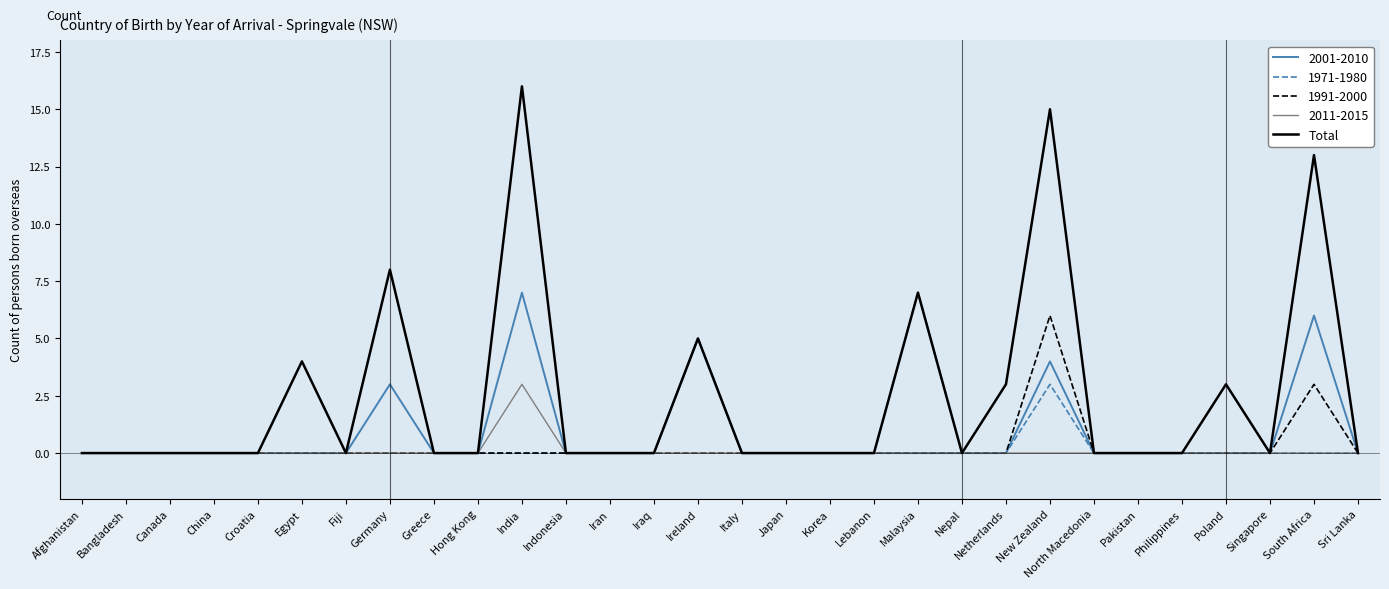

What is the maximum value shown in the chart?

16